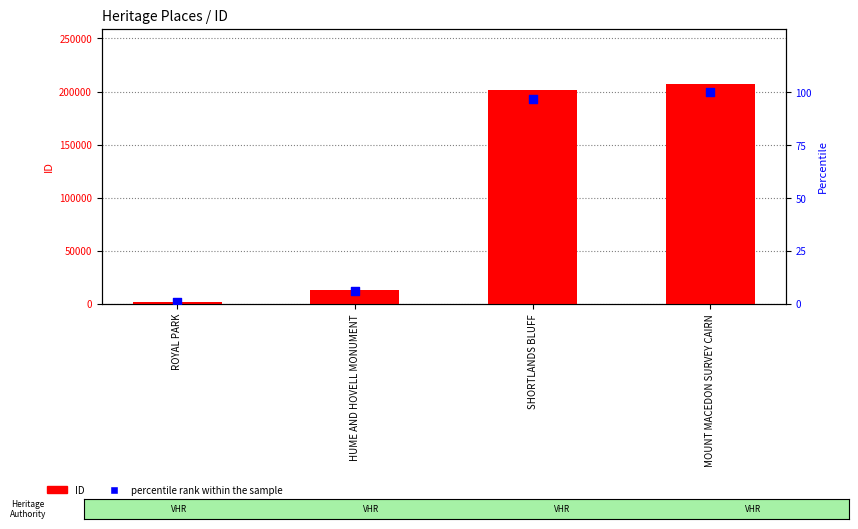

What are all the series names shown in the legend?

ID, percentile rank within the sample